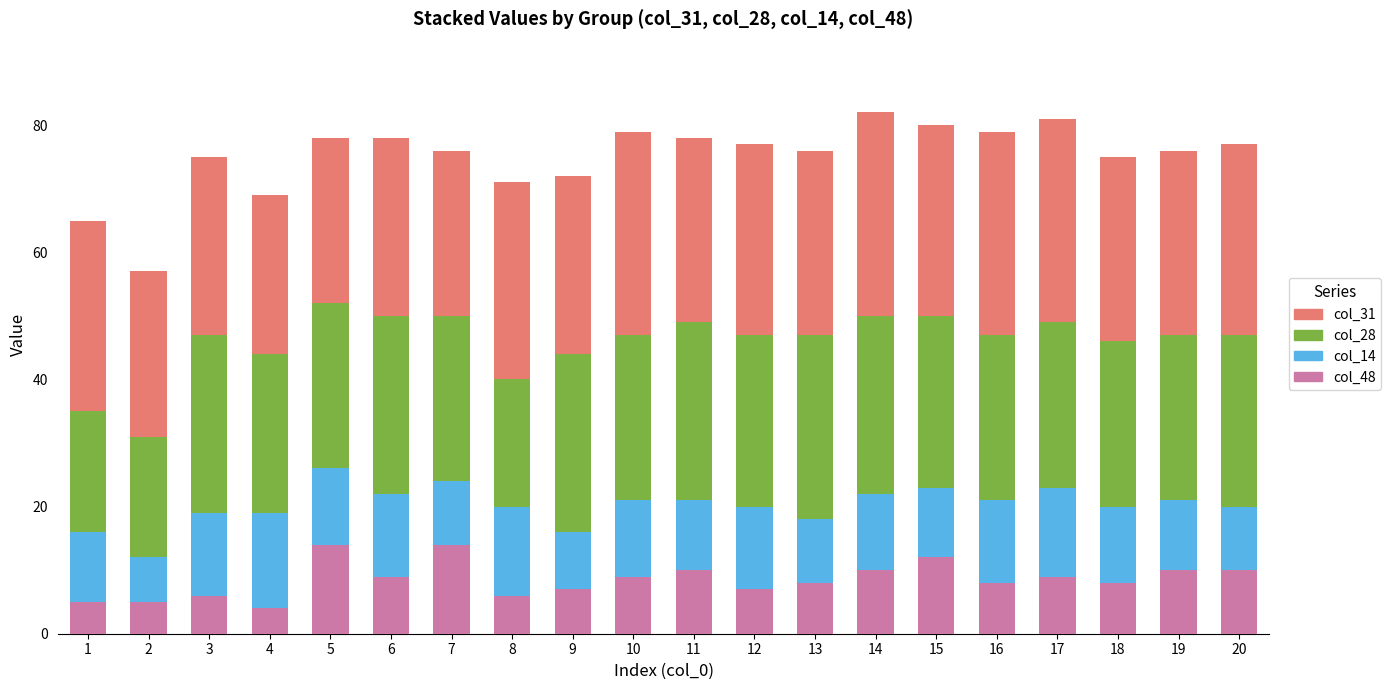

What is the total value across all series at 16?

79